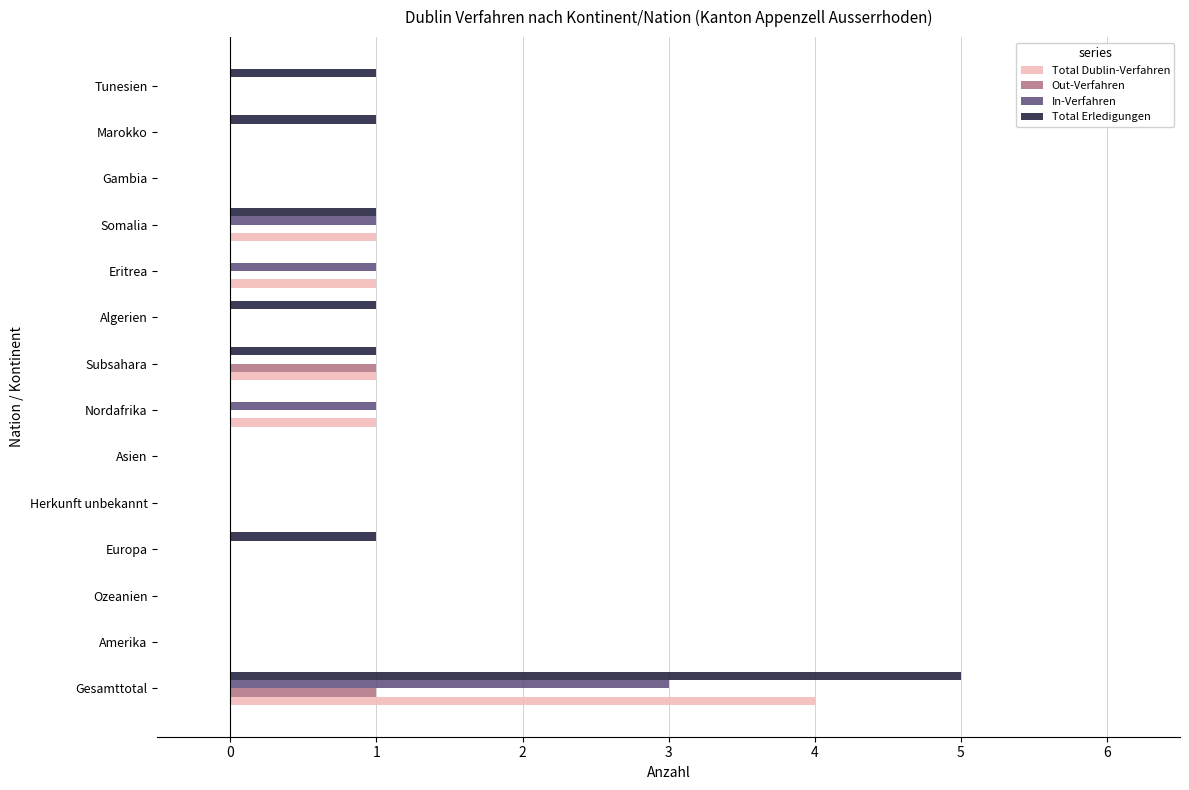

True or false: Total Dublin-Verfahren has a value of 0 at Marokko.

True